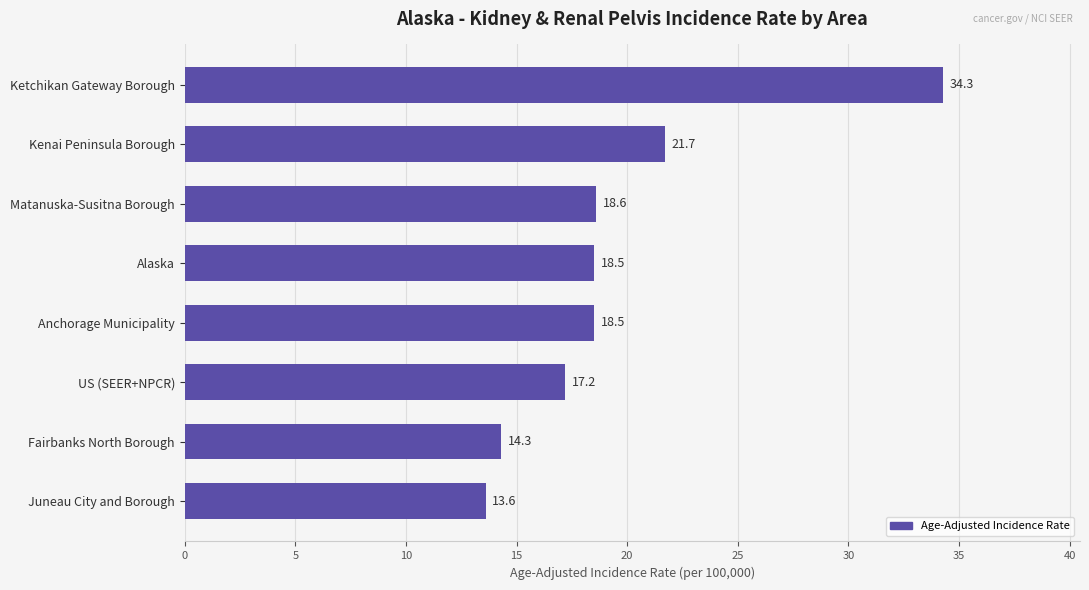

Is it true that the value at Anchorage Municipality is 18.5?

True